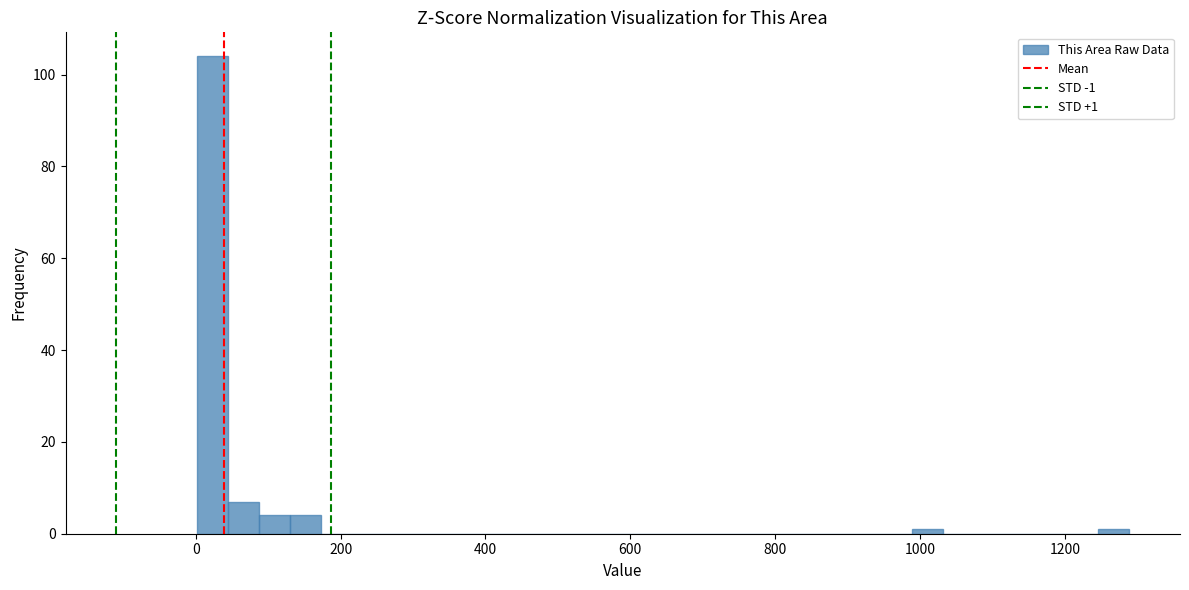

Read against the x-axis, roughly where is the centre of the tallest bar?

20